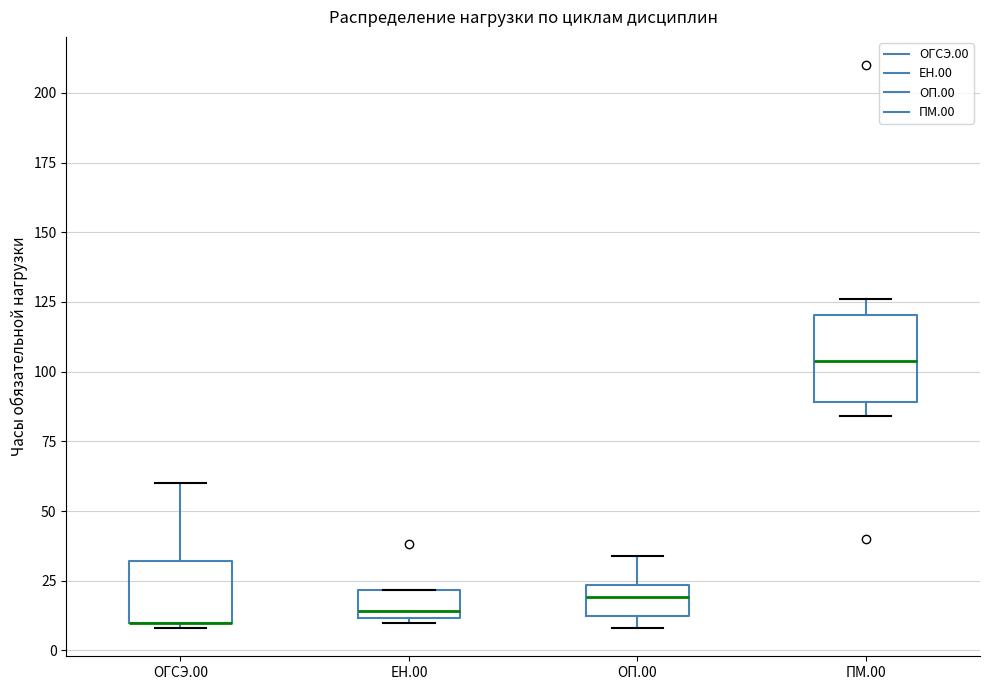

Reading left to right, transcribe this box plot: for each box, give where its median line is, the range the box spans, and where its two whiskers end, as read against the y-axis. The values are not printed on the chart, so give them approximately, as read against the axis.

ОГСЭ.00: median 10 (drawn on the box's lower edge), box 10 to 30, whiskers 10 (just below the box's lower edge) to 60
ЕН.00: median 15, box 10 to 20, whiskers 10 to 20
ОП.00: median 20, box 15 to 25, whiskers 10 to 35
ПМ.00: median 105, box 90 to 120, whiskers 85 to 125